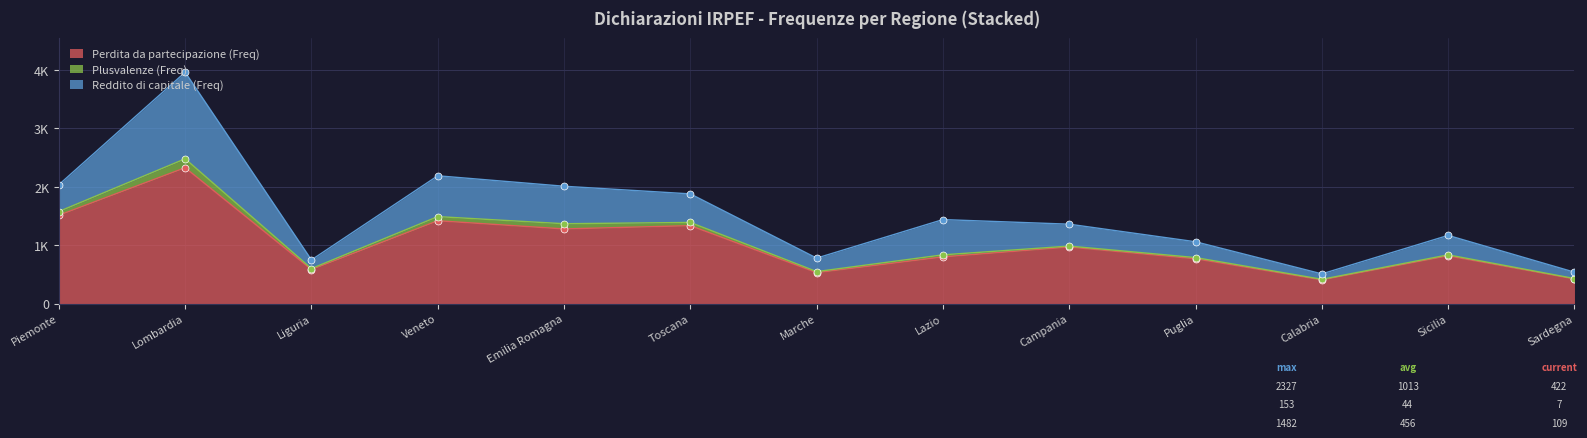

At which category is the sum across all series the highest?

Lombardia